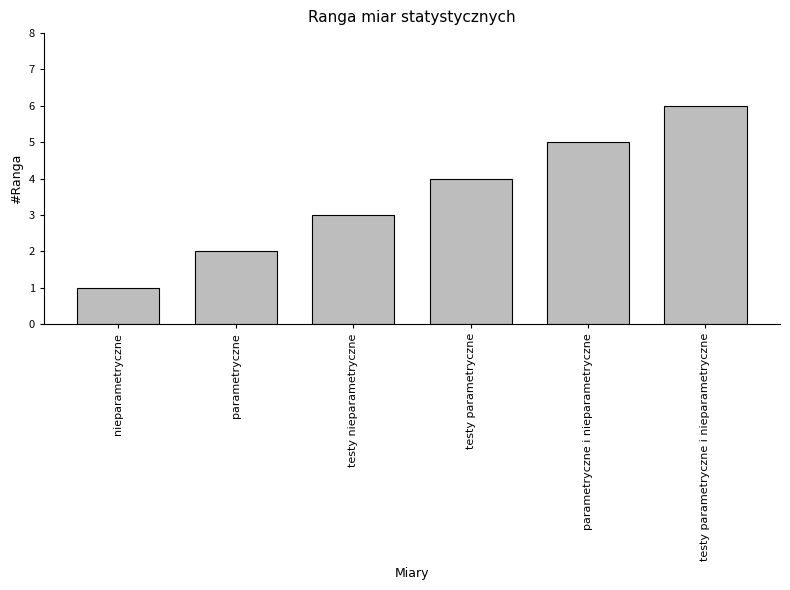

True or false: the data shows 2 at parametryczne.

True